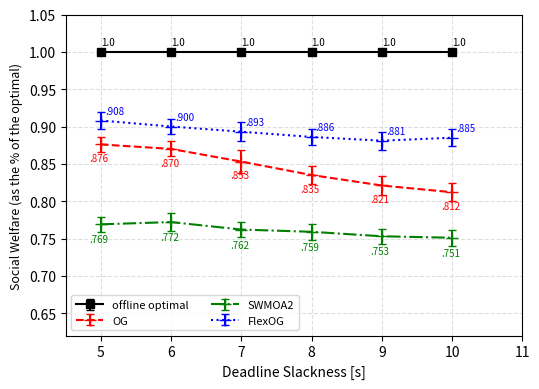

How many distinct data groups are displayed?

4